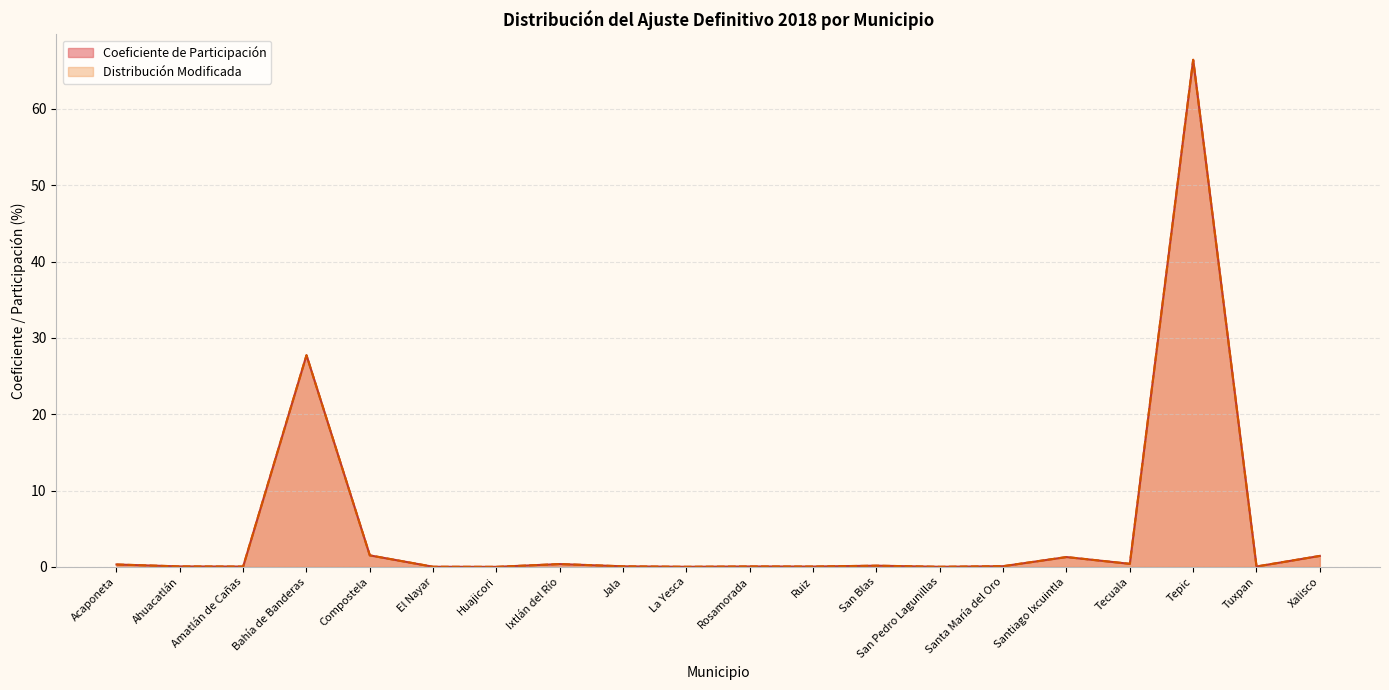

Read the Coeficiente de Participación value at Tepic.

66.4